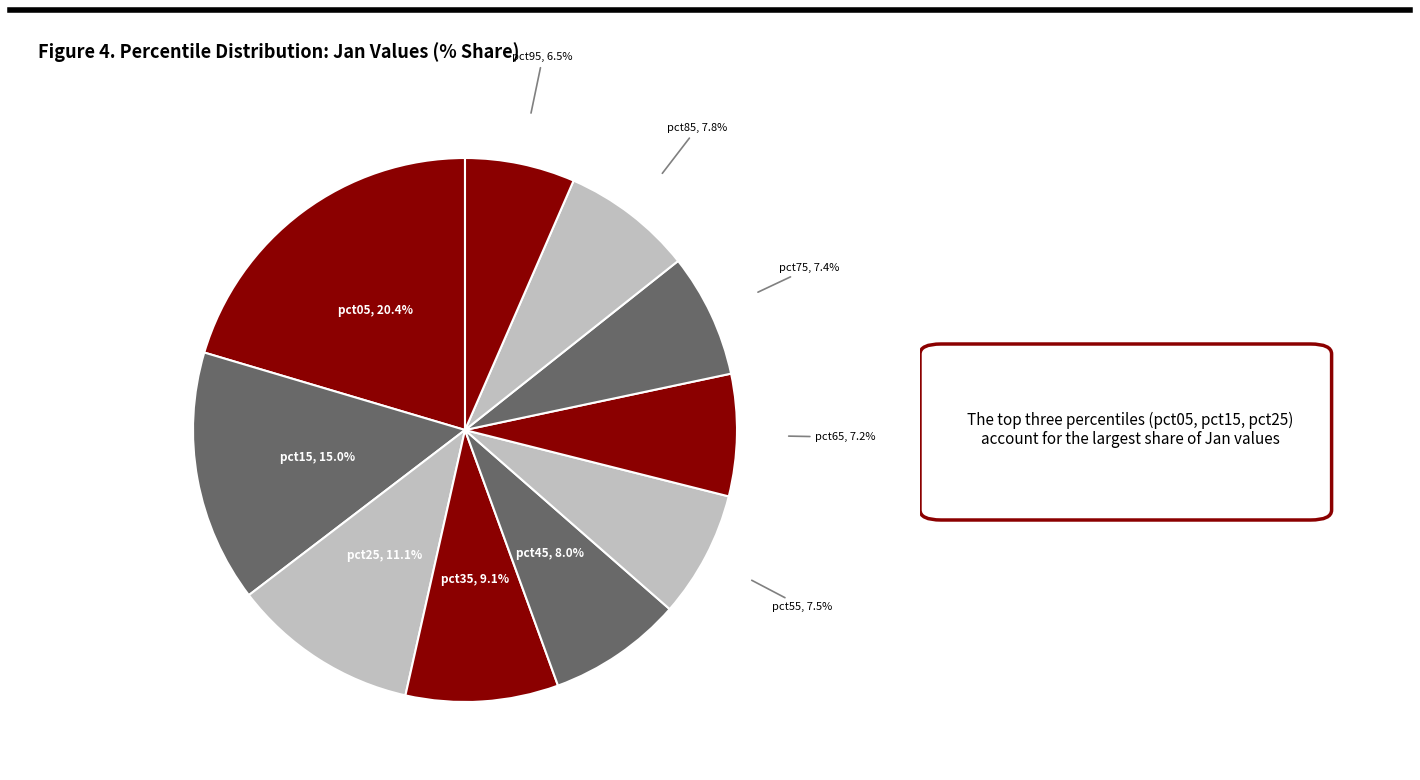

Which slice is the smallest?

pct95